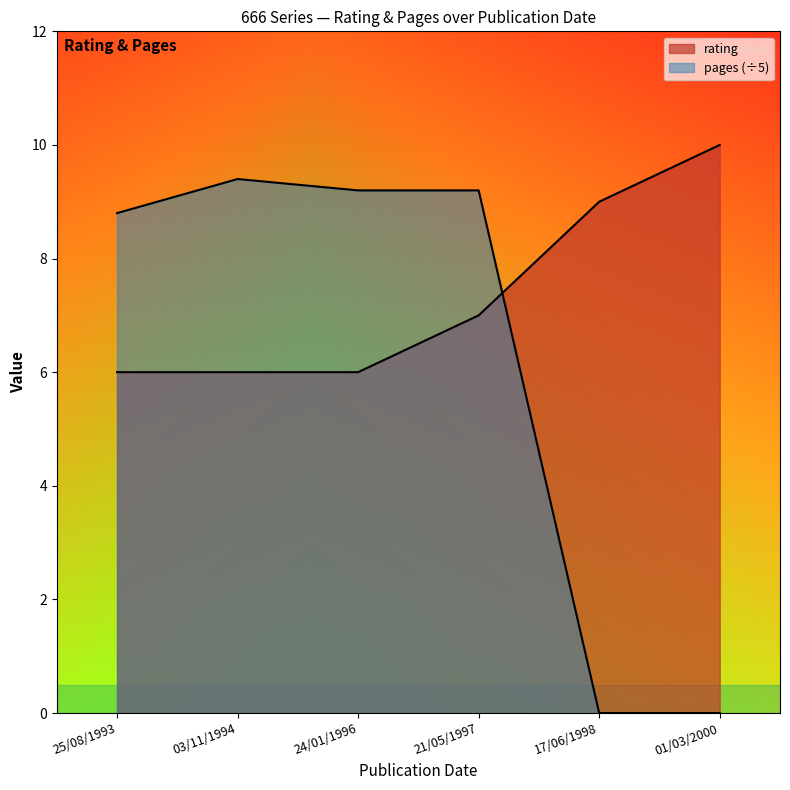

At which label does rating reach its minimum?

25/08/1993